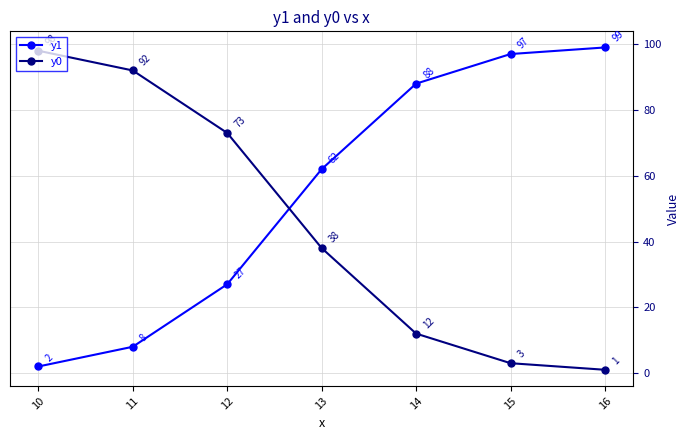

After their last crossing, which series has the higher values: y0 or y1?

y1